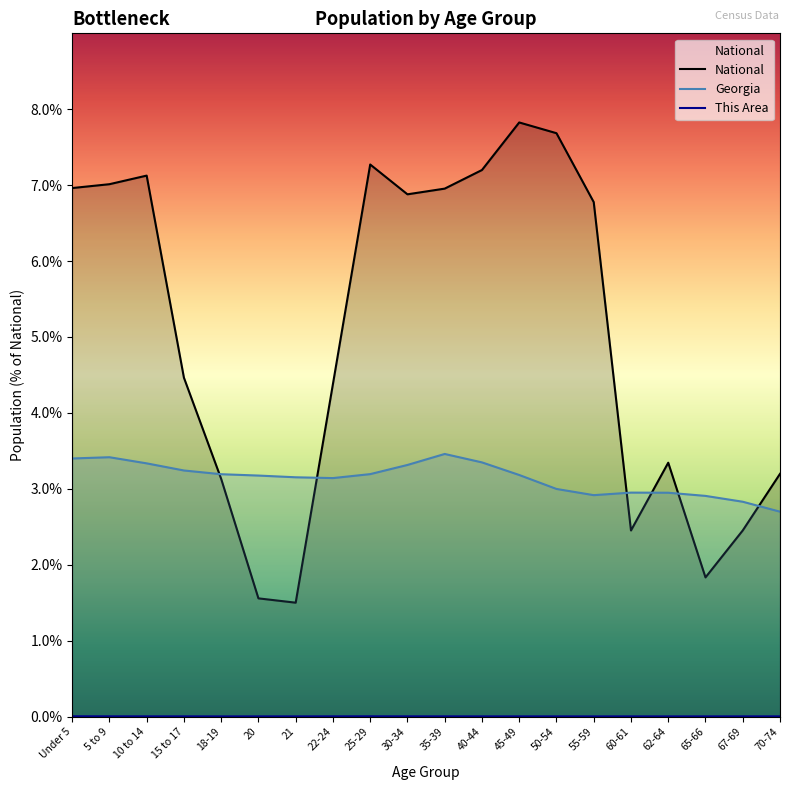

In This Area, how many points are higher than both neighbors (excluding endpoints)?

2